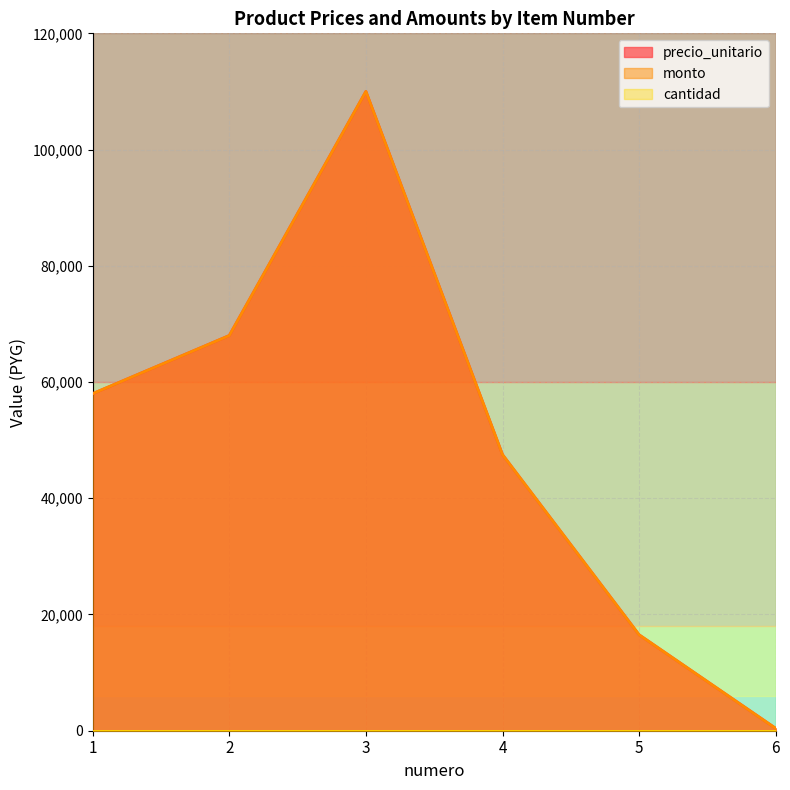

Which label corresponds to the largest value in the chart?

3